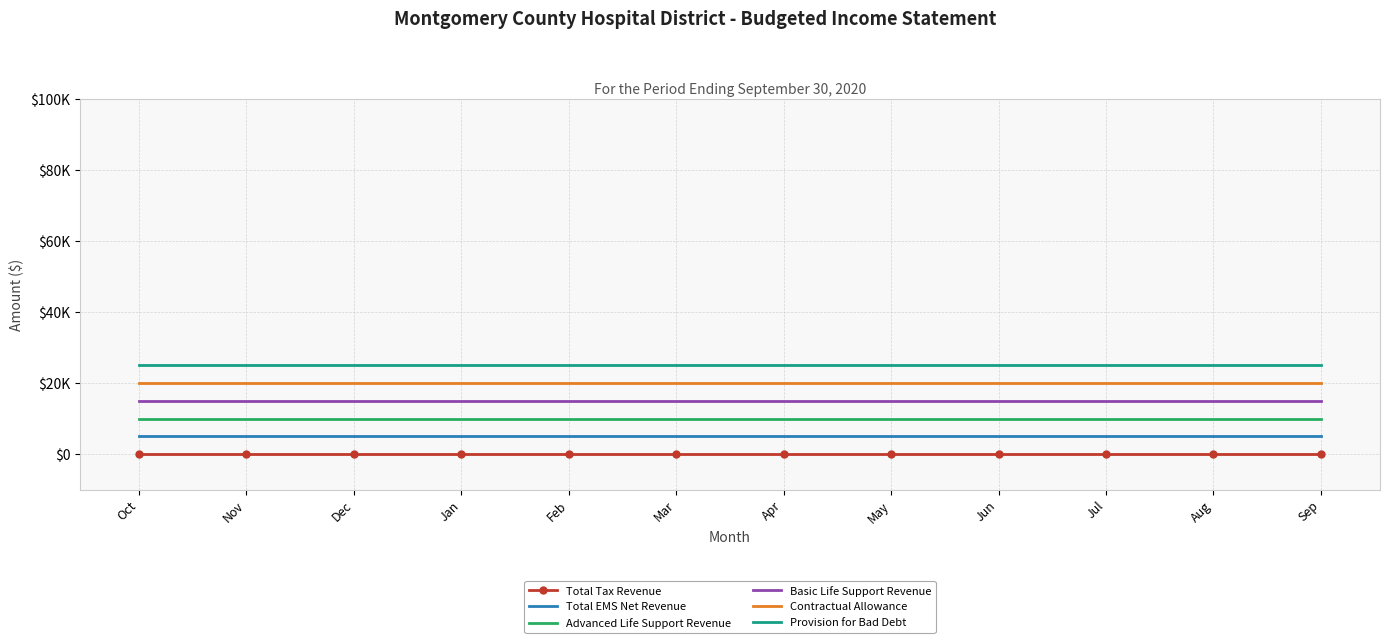

What position from the left is Sep?

12